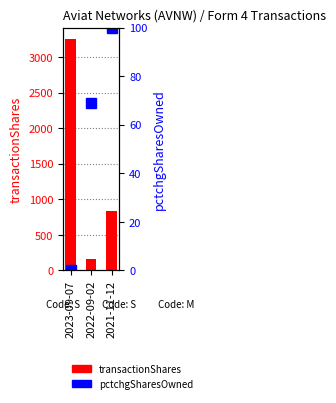

True or false: pctchgSharesOwned has a value of 17.0 at 2022-09-02.

False